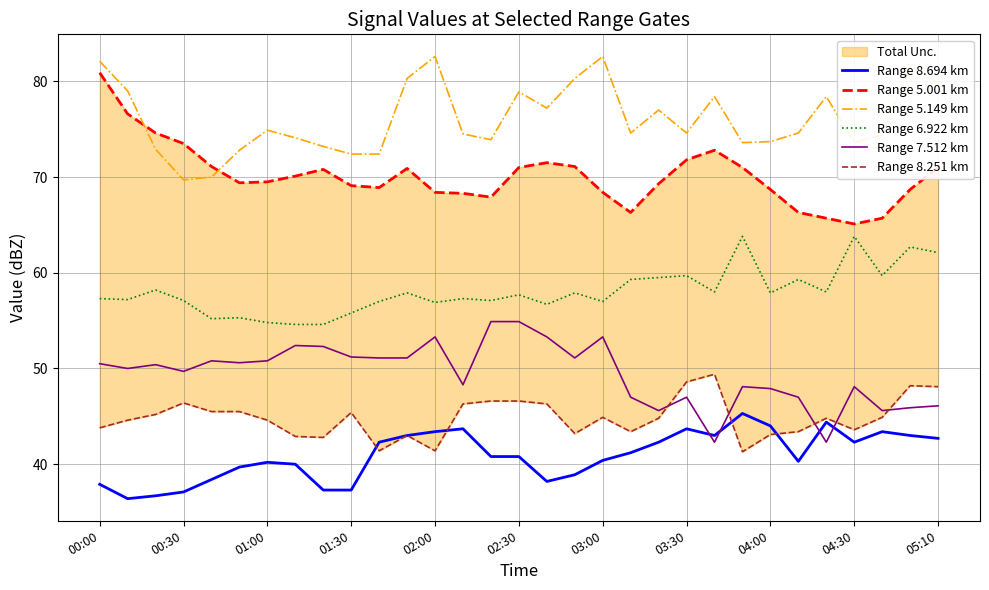

True or false: Range 8.251 km and Range 5.001 km intersect in this chart.

False